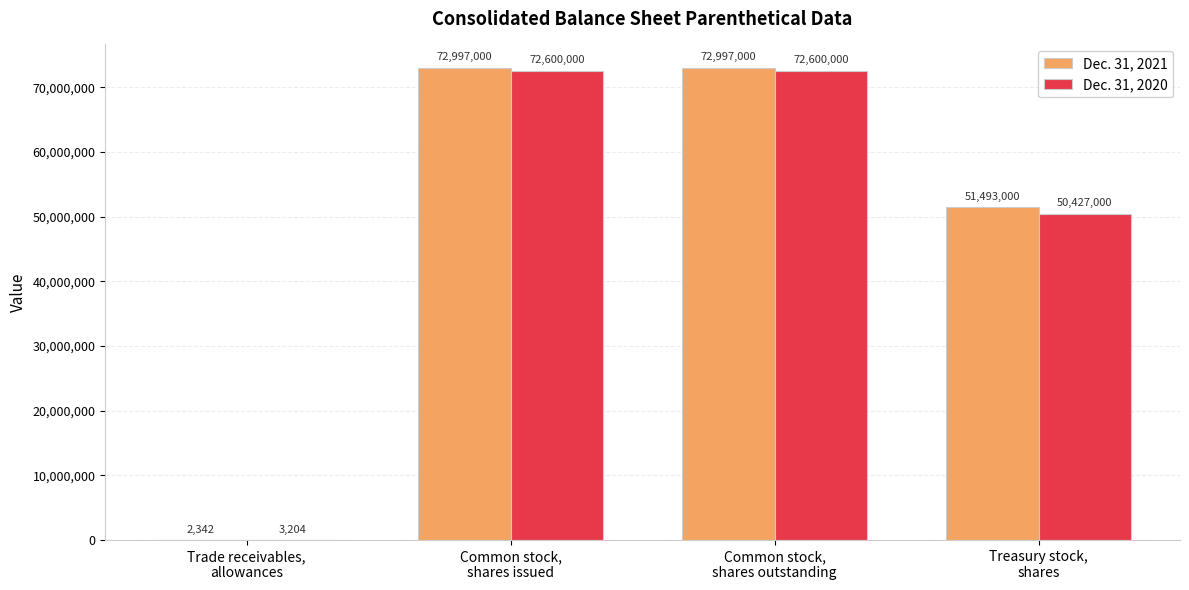

What value does the Dec. 31, 2020 series have at Trade receivables,
allowances?

3204